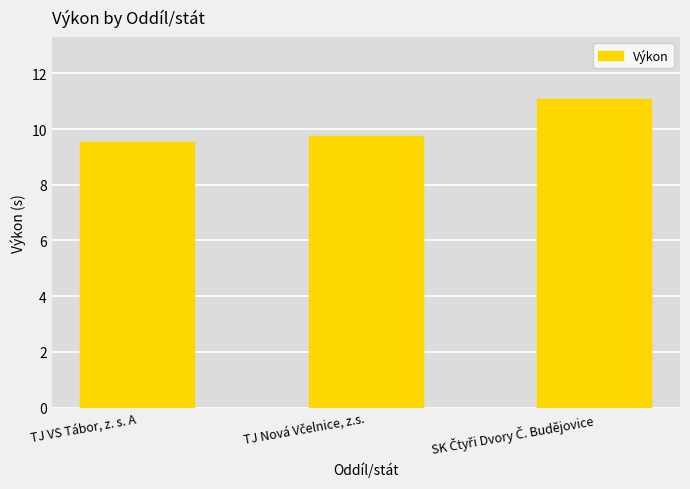

The chart shows a value of 6.6 at TJ VS Tábor, z. s. A. True or false?

False